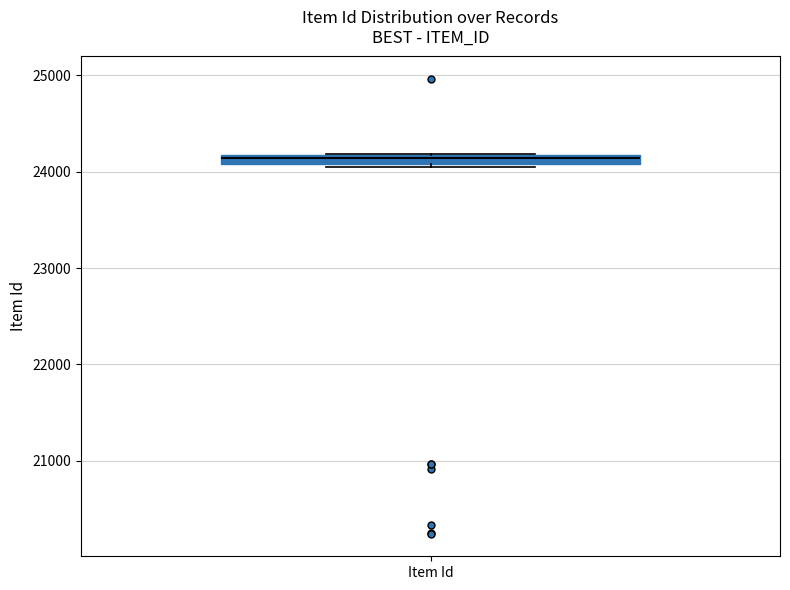

Where is the upper edge of the box for Item Id on the y-axis? The values are not printed on the chart, so give them approximately, as read against the axis.

24200